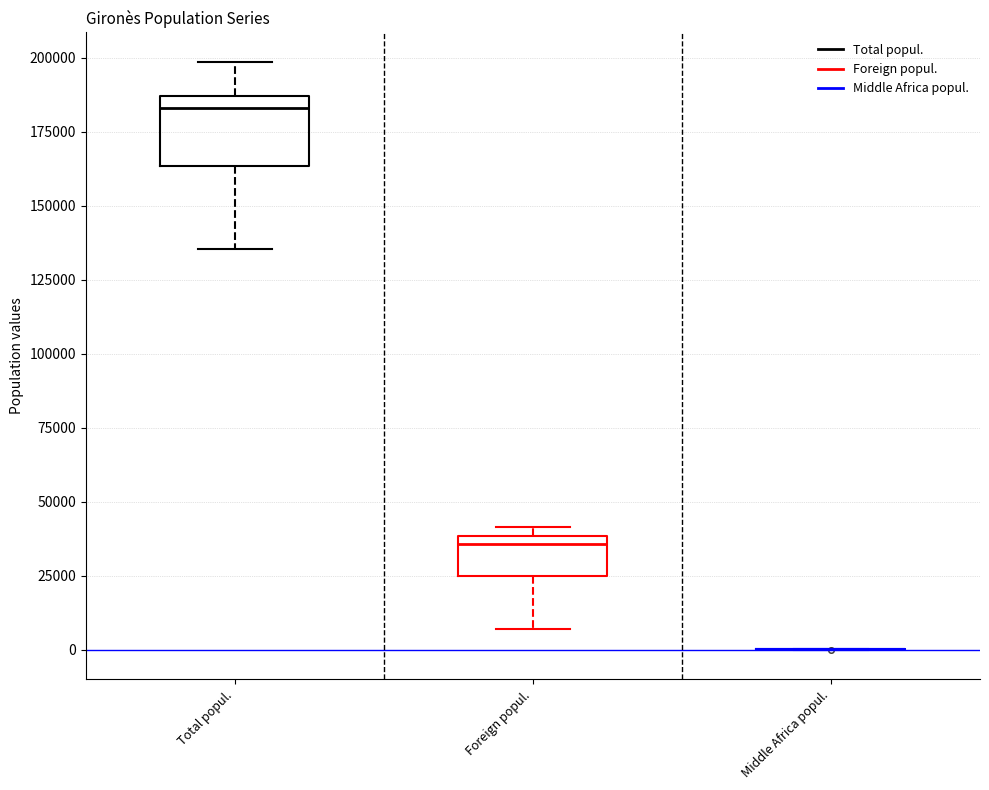

Reading left to right, read every box against the y-axis: the position of its median line, the range the box covers, and the ends of its whiskers. The values are not printed on the chart, so give them approximately, as read against the axis.

Total popul.: median 185000 (just below the box's upper edge), box 165000 to 185000, whiskers 135000 to 200000
Foreign popul.: median 35000, box 25000 to 40000, whiskers 5000 to 40000 (just above the box's upper edge)
Middle Africa popul.: box collapsed to a line at 0, whiskers 0 to 0